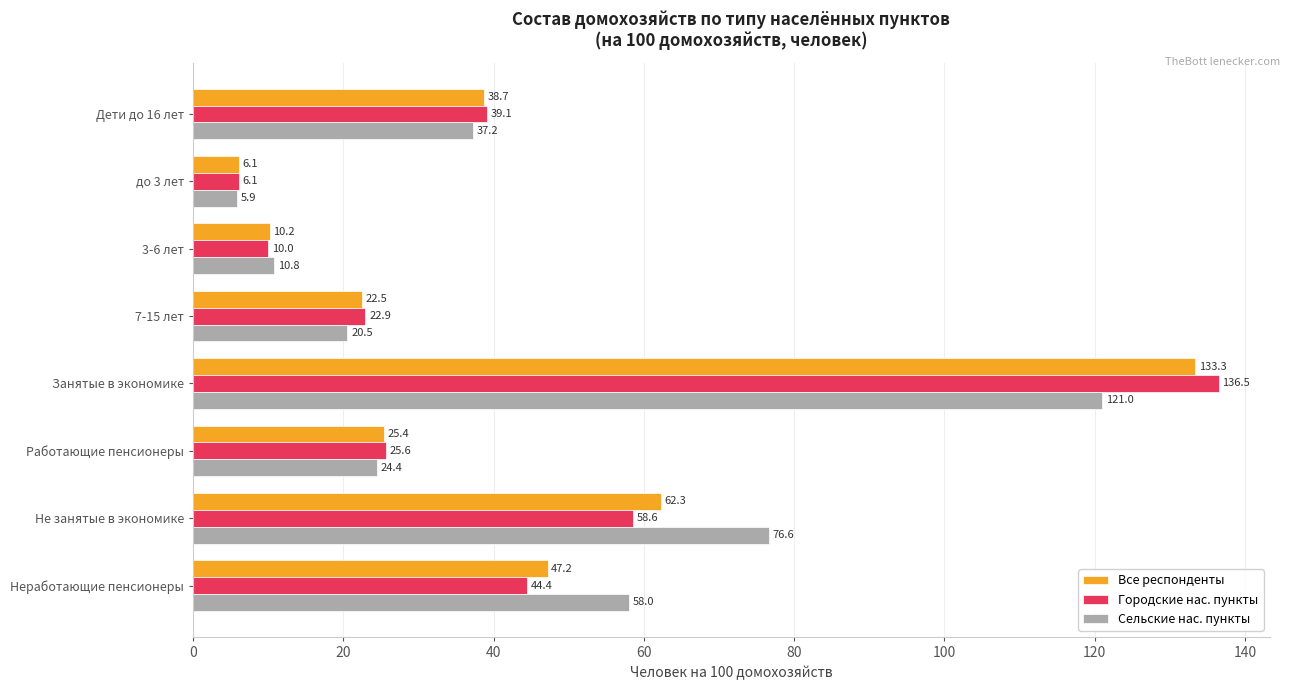

What is the difference between the maximum and minimum values in the Все респонденты series?

127.2